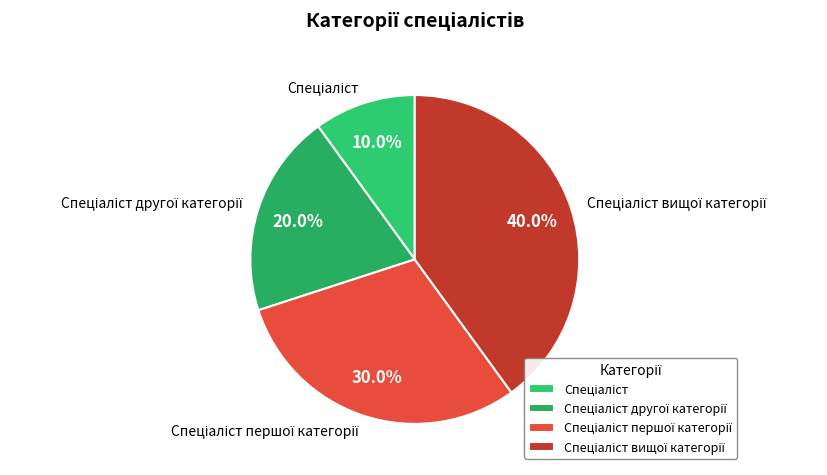

Is there a majority slice in this chart?

No